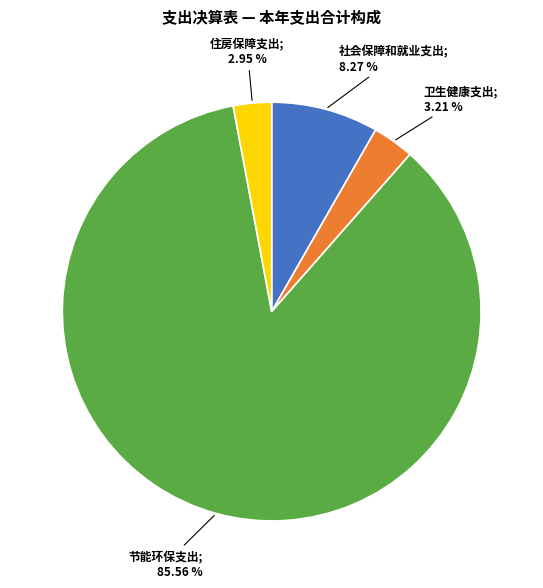

Is there a majority slice in this chart?

Yes